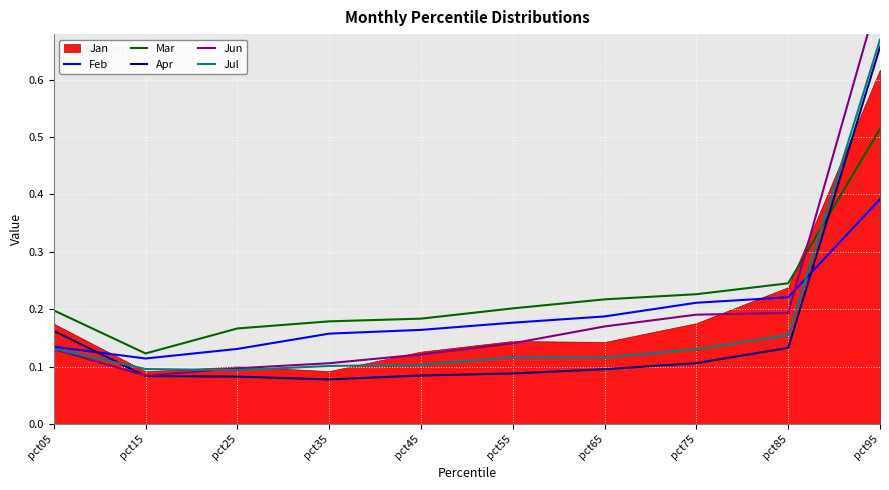

At which label does Feb reach its minimum?

pct15